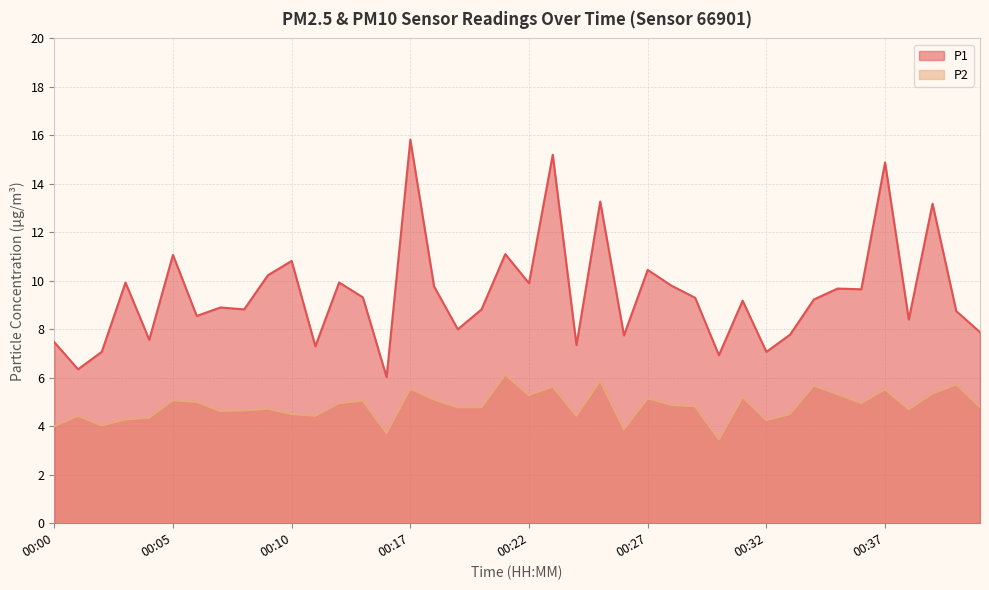

Rank the series at 00:37 from highest to lowest value.

P1, P2